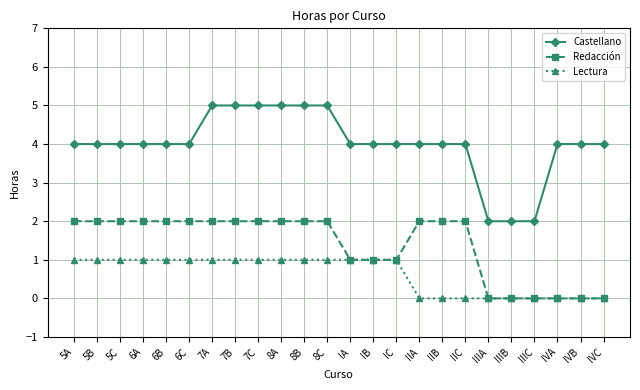

Between IIA and IVB, which series saw the biggest shift?

Redacción